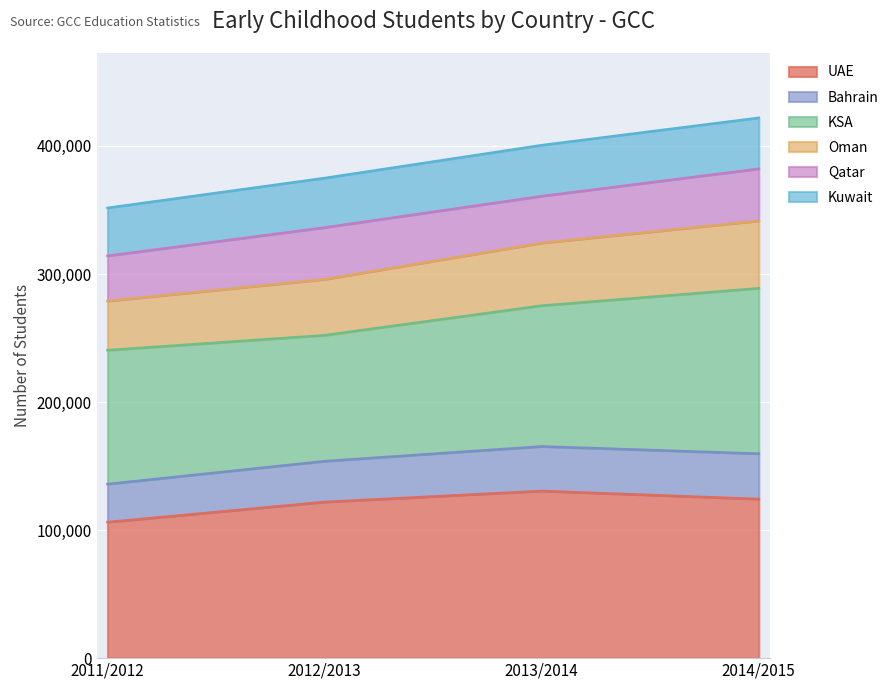

The value of UAE at 2013/2014 is 130524. True or false?

True